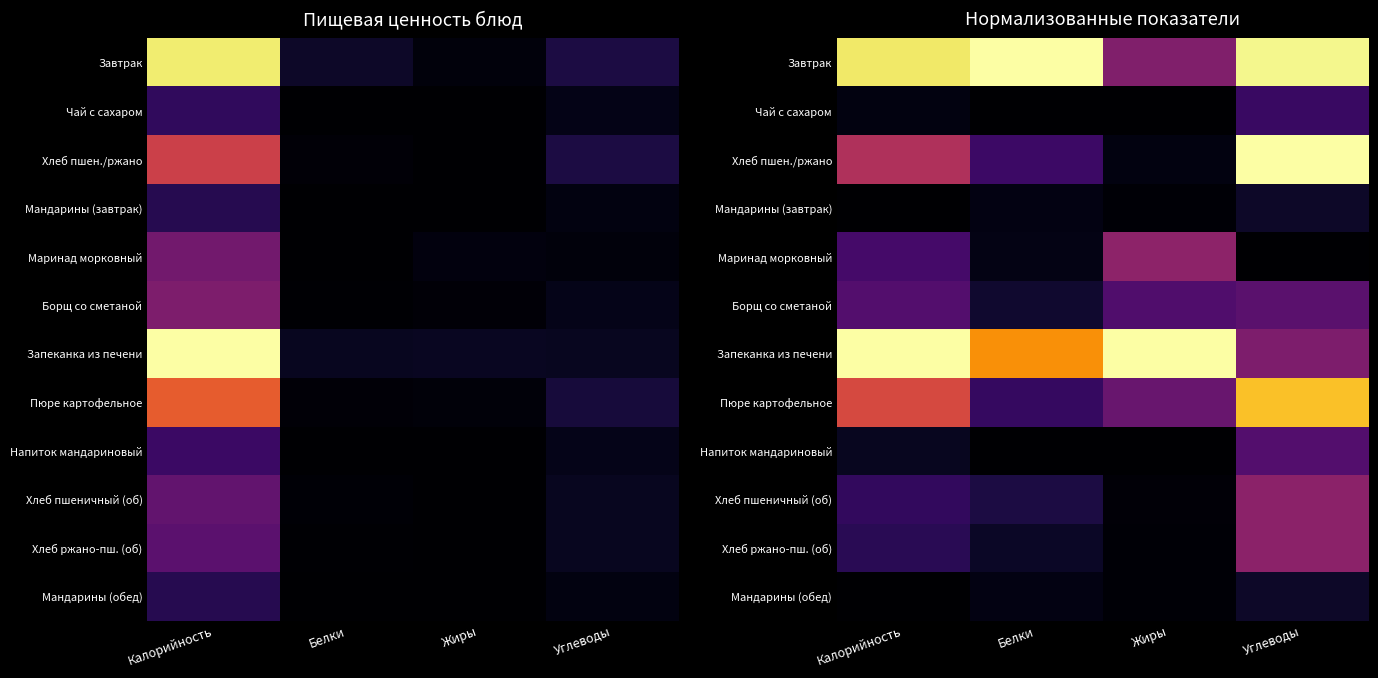

Is the value of Запеканка из печени at Белки greater than the value of Хлеб пшеничный (об) at Калорийность?

Yes